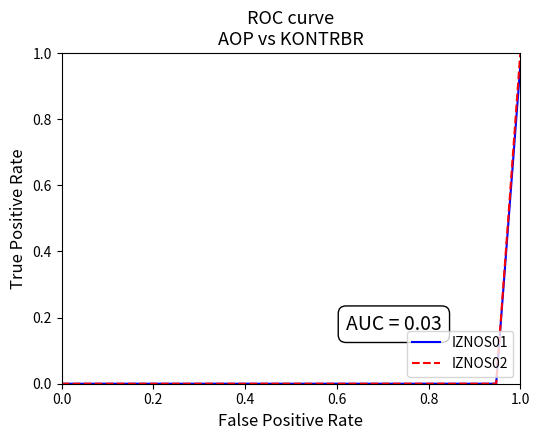

Which series has the widest spread of values?

IZNOS02